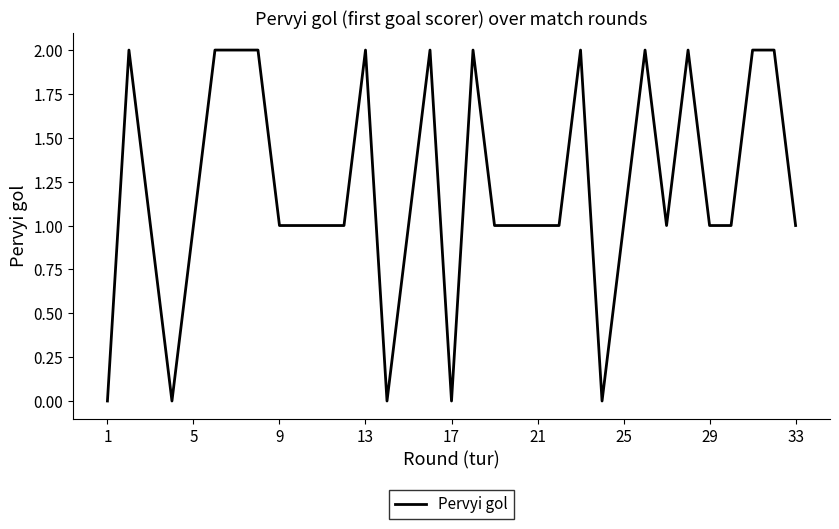

True or false: there are more than 2 points higher than both neighbors.

True